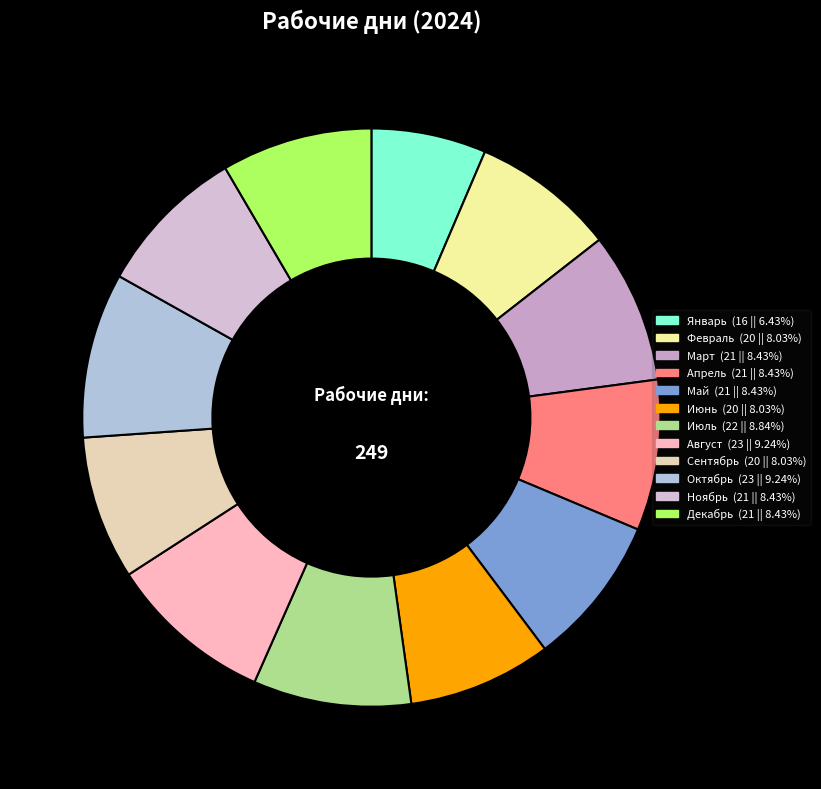

What is the ratio of the value at Май to the value at Ноябрь?

1.0